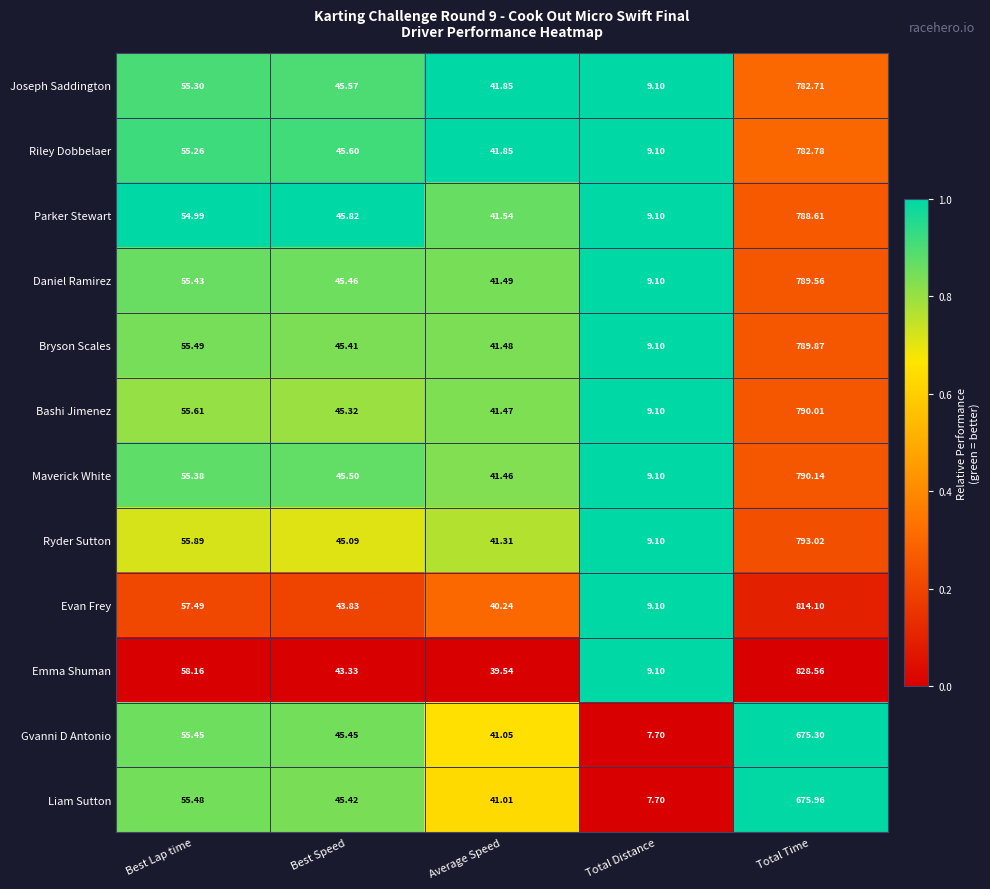

Which series has the largest range (max minus min)?

Emma Shuman